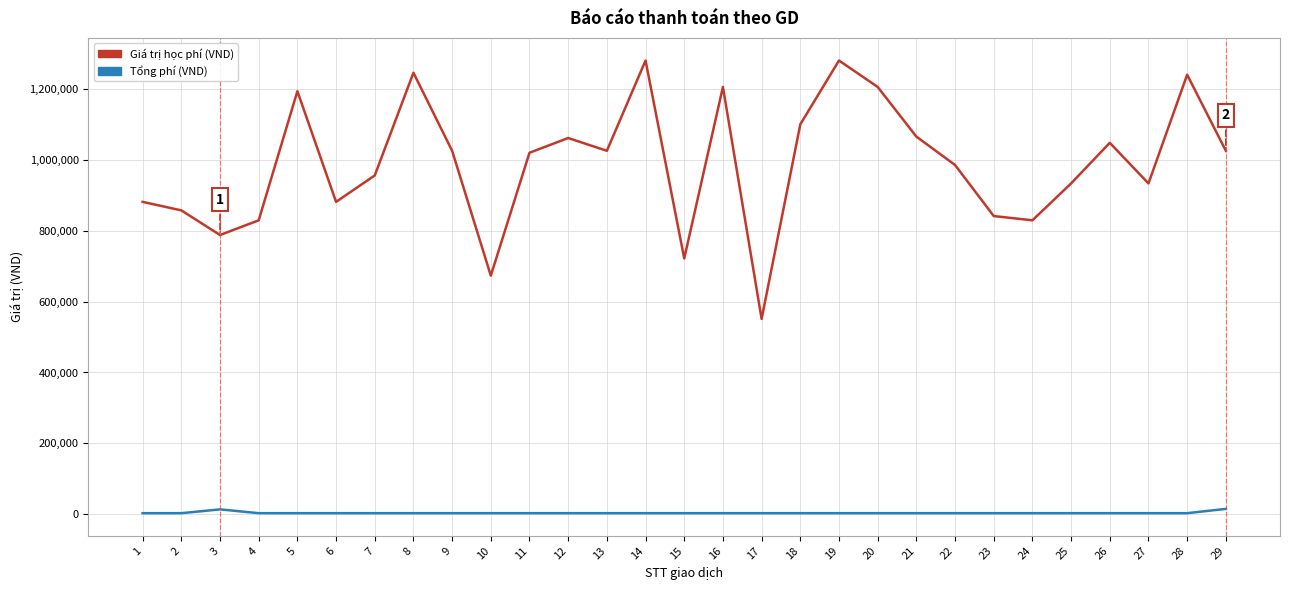

How many values in the Tổng phí (VND) series exceed 3300?

2